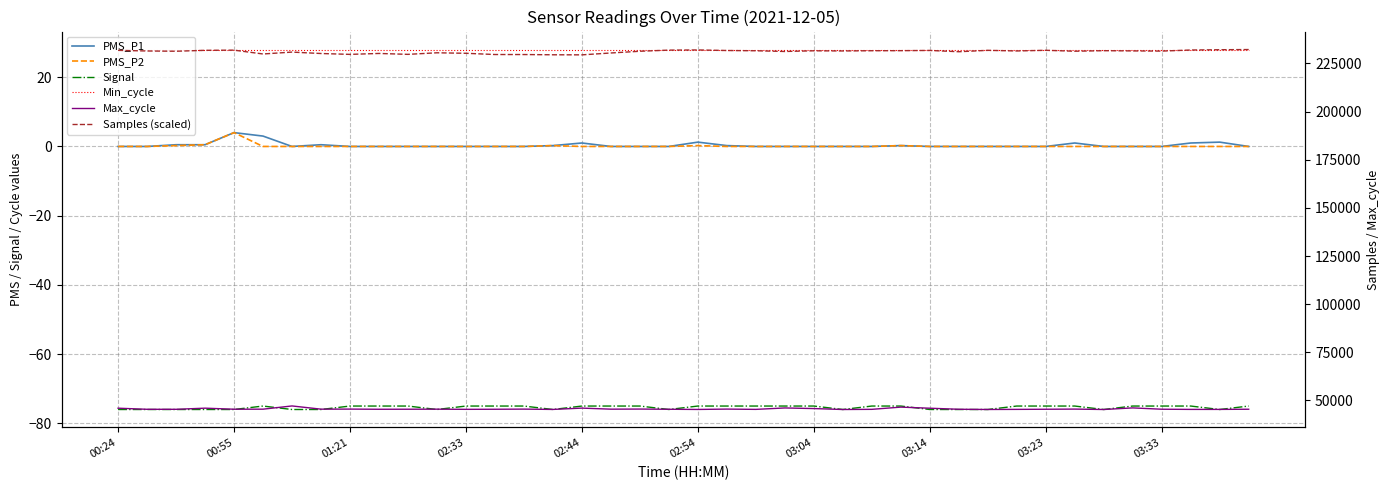

What value does the Samples (scaled) series have at 27?

231662.5